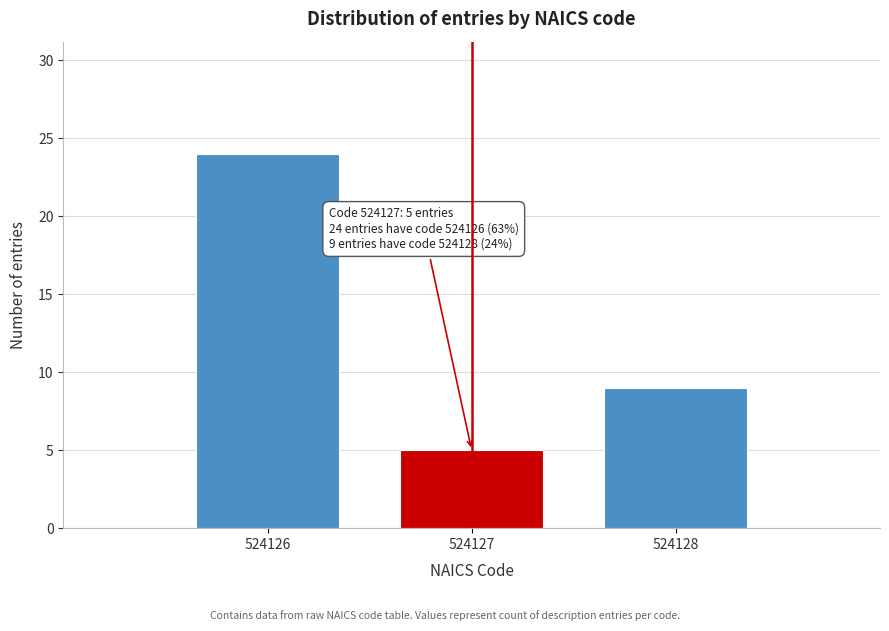

Reading left to right, transcribe all the data shown in this chart.

24	5	9